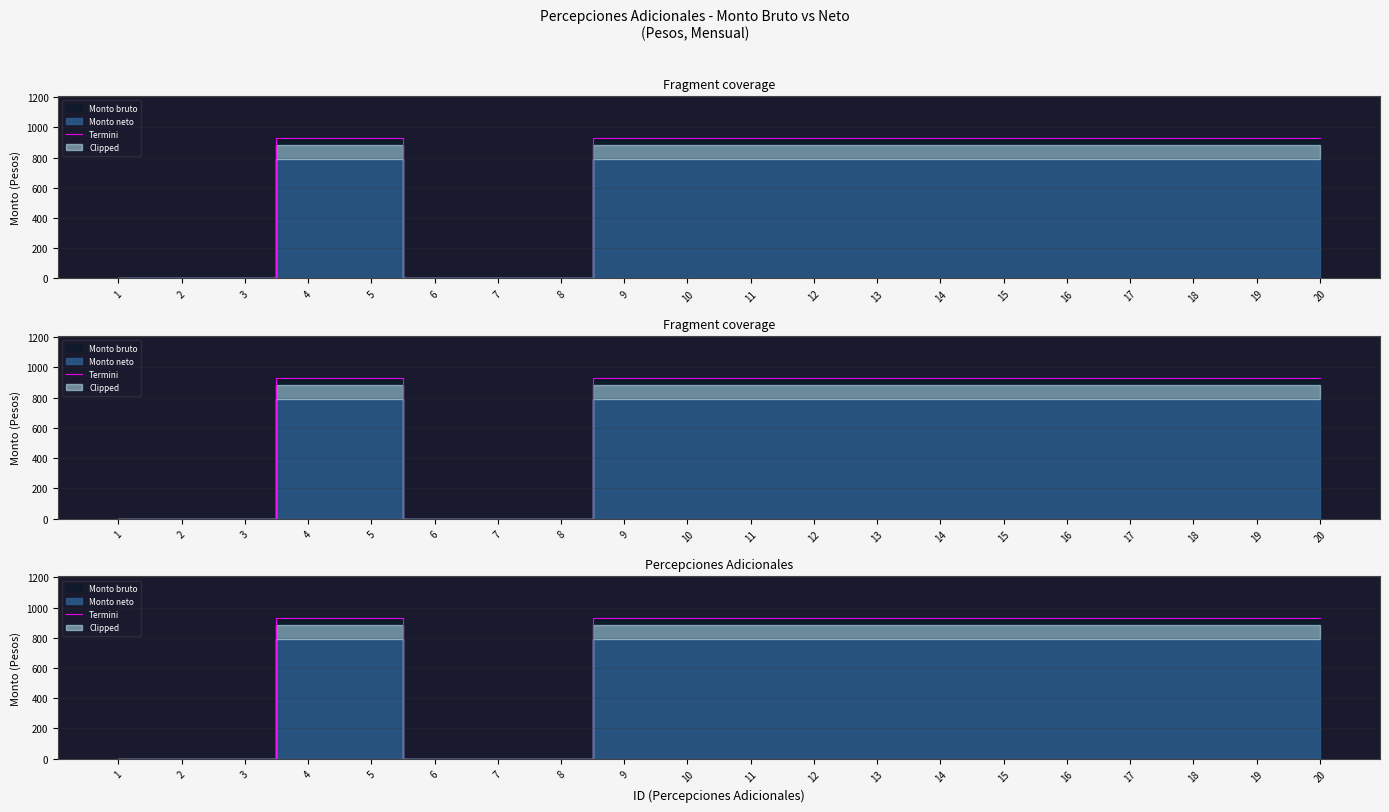

How many positive values are there?

14